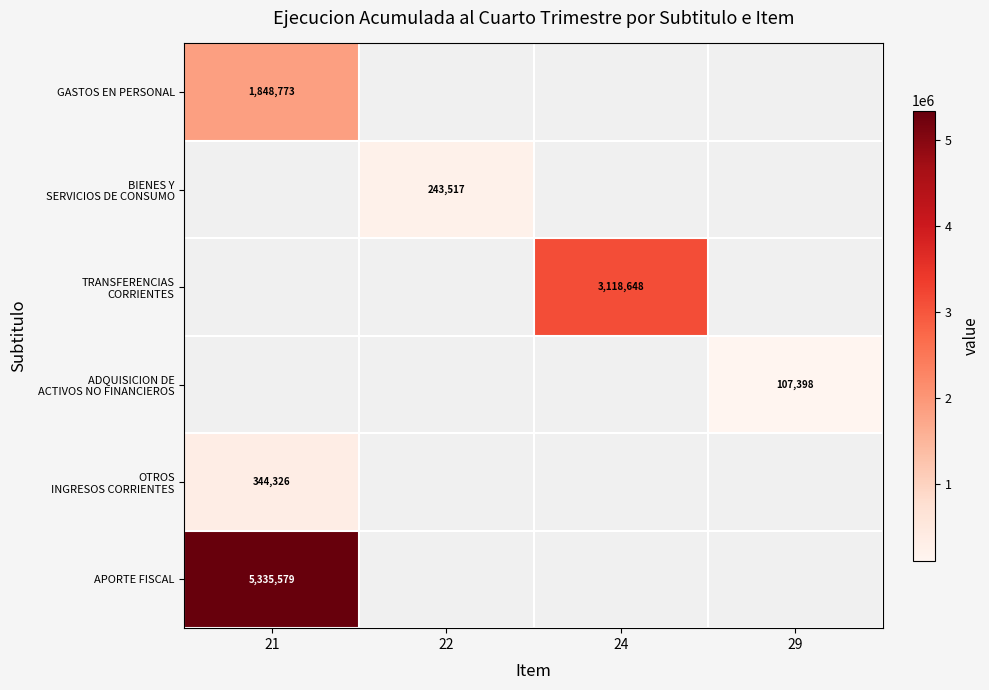

At how many categories does at least one series exceed 4285384?

1